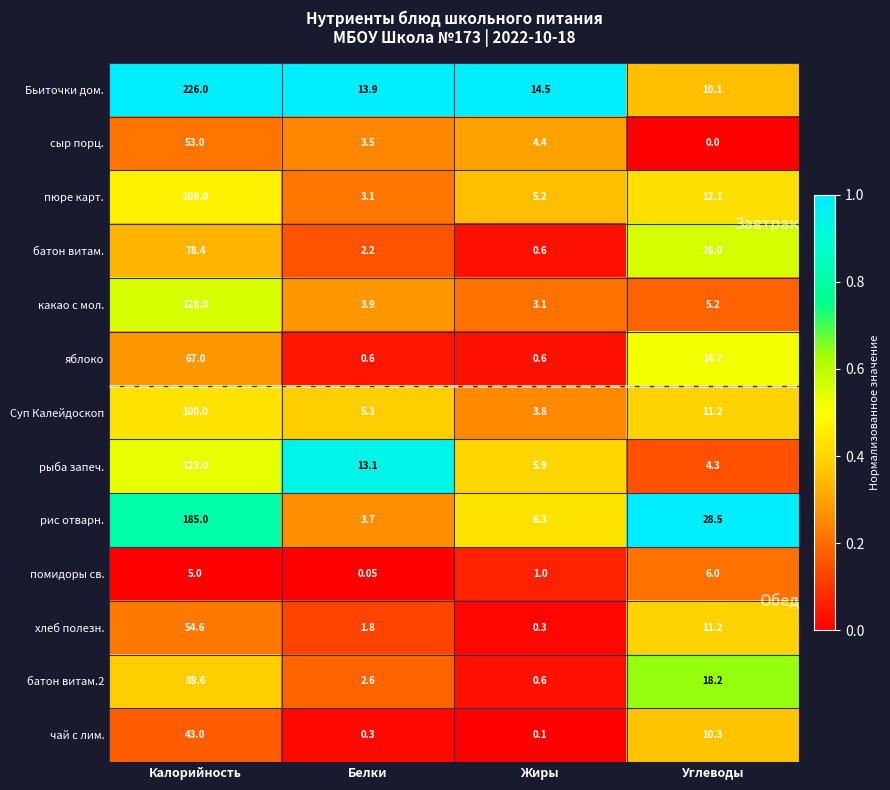

What is the maximum value shown in the chart?

226.0